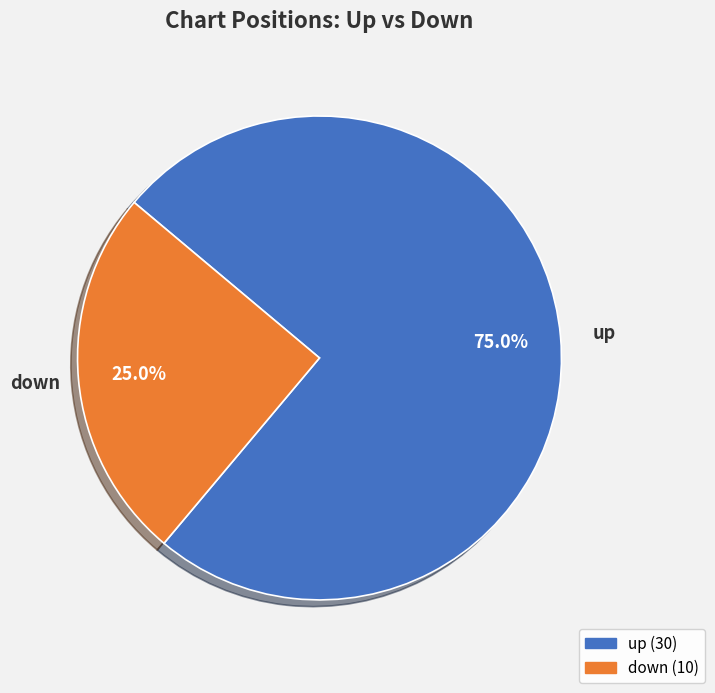

To the nearest percent, what is the difference between the largest and smallest slice percentages?

50%